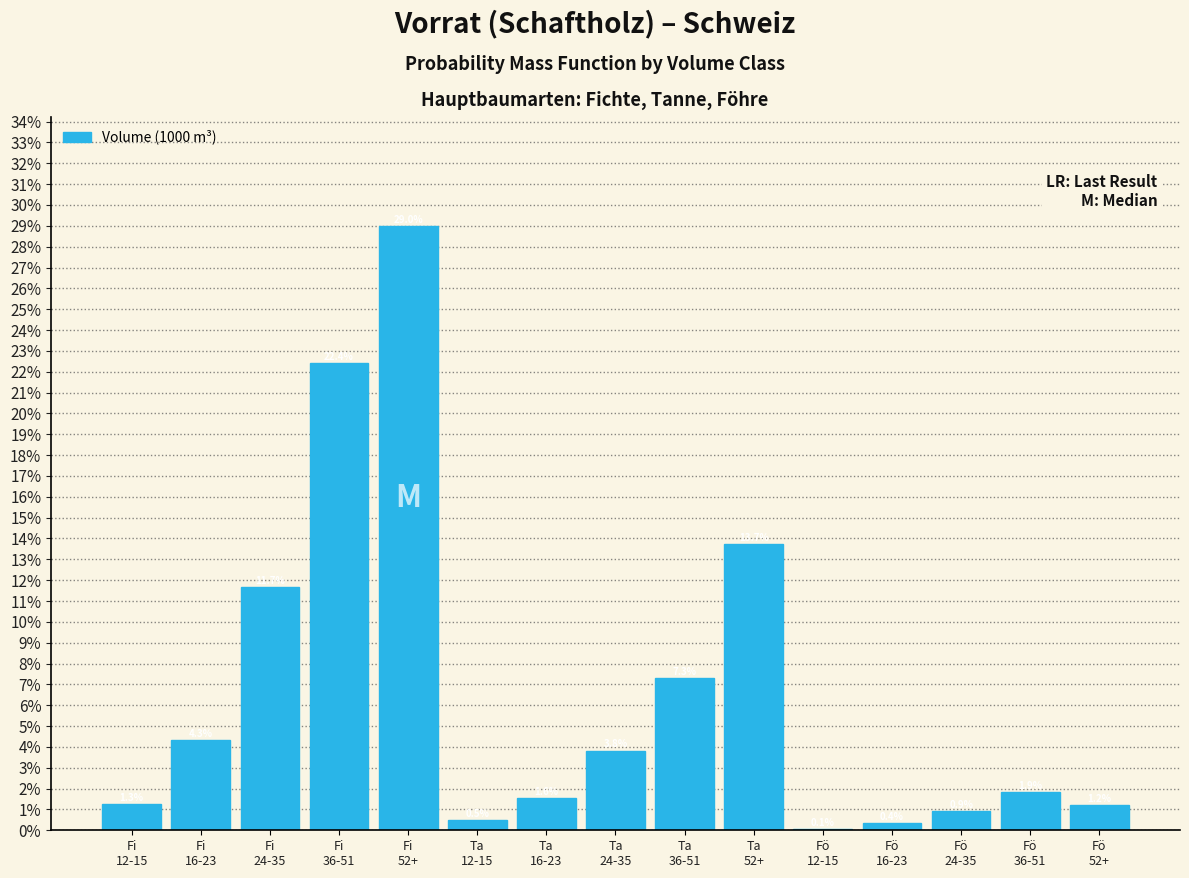

What is the maximum value shown in the chart?

29.0